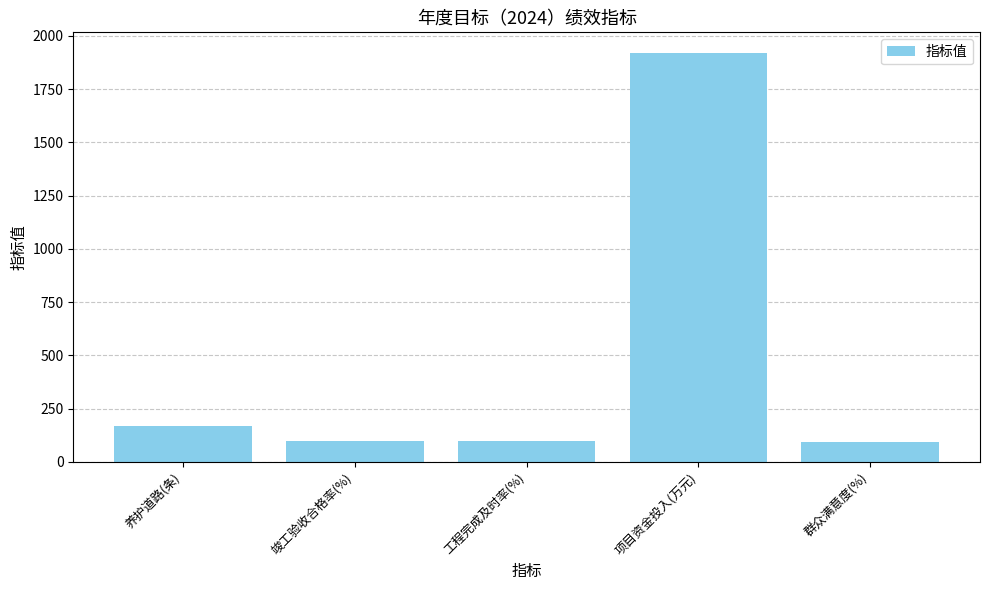

What is the label of the 3rd bar from the left?

工程完成及时率(%)